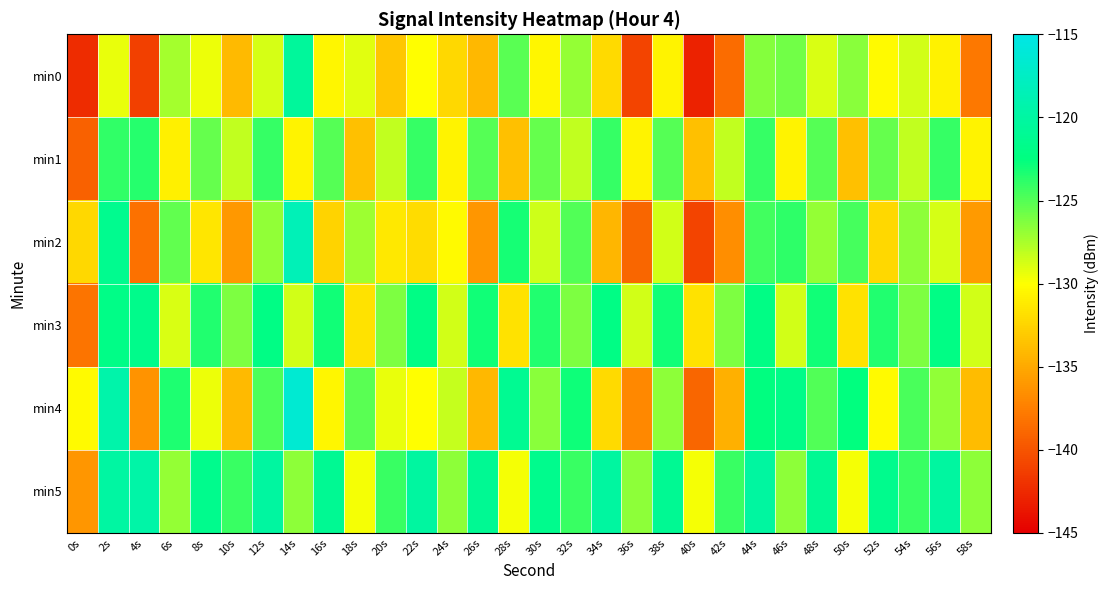

Reading left to right, transcribe all the data shown in this chart.

min0: 0s=-142.3	2s=-129.3	4s=-141.2	6s=-127.3	8s=-129.5	10s=-134.0	12s=-128.8	14s=-120.4	16s=-130.5	18s=-129.1	20s=-133.3	22s=-130.1	24s=-132.2	26s=-134.1	28s=-125.2	30s=-130.6	32s=-126.9	34s=-132.2	36s=-140.9	38s=-130.7	40s=-143.0	42s=-138.6	44s=-126.5	46s=-125.9	48s=-128.9	50s=-126.5	52s=-130.3	54s=-128.7	56s=-130.7	58s=-138.0
min1: 0s=-139.2	2s=-124.0	4s=-123.6	6s=-130.9	8s=-125.5	10s=-128.2	12s=-124.1	14s=-130.7	16s=-125.0	18s=-133.7	20s=-128.2	22s=-124.1	24s=-130.7	26s=-125.0	28s=-133.7	30s=-125.5	32s=-128.2	34s=-124.1	36s=-130.7	38s=-125.0	40s=-133.7	42s=-128.2	44s=-124.1	46s=-130.7	48s=-125.0	50s=-133.7	52s=-125.5	54s=-128.2	56s=-124.1	58s=-130.7
min2: 0s=-132.3	2s=-121.3	4s=-138.2	6s=-125.3	8s=-131.5	10s=-136.0	12s=-126.8	14s=-118.4	16s=-132.5	18s=-127.1	20s=-131.3	22s=-132.1	24s=-130.2	26s=-136.1	28s=-123.2	30s=-128.6	32s=-124.9	34s=-134.2	36s=-138.9	38s=-128.7	40s=-141.0	42s=-136.6	44s=-124.5	46s=-123.9	48s=-126.9	50s=-124.5	52s=-132.3	54s=-126.7	56s=-128.7	58s=-136.0
min3: 0s=-138.2	2s=-122.0	4s=-121.6	6s=-128.9	8s=-123.5	10s=-126.2	12s=-122.1	14s=-128.7	16s=-123.0	18s=-131.7	20s=-126.2	22s=-122.1	24s=-128.7	26s=-123.0	28s=-131.7	30s=-123.5	32s=-126.2	34s=-122.1	36s=-128.7	38s=-123.0	40s=-131.7	42s=-126.2	44s=-122.1	46s=-128.7	48s=-123.0	50s=-131.7	52s=-123.5	54s=-126.2	56s=-122.1	58s=-128.7
min4: 0s=-130.3	2s=-119.3	4s=-136.2	6s=-123.3	8s=-129.5	10s=-134.0	12s=-124.8	14s=-116.4	16s=-130.5	18s=-125.1	20s=-129.3	22s=-130.1	24s=-128.2	26s=-134.1	28s=-121.2	30s=-126.6	32s=-122.9	34s=-132.2	36s=-136.9	38s=-126.7	40s=-139.0	42s=-134.6	44s=-122.5	46s=-121.9	48s=-124.9	50s=-122.5	52s=-130.3	54s=-124.7	56s=-126.7	58s=-134.0
min5: 0s=-136.2	2s=-120.0	4s=-119.6	6s=-126.9	8s=-121.5	10s=-124.2	12s=-120.1	14s=-126.7	16s=-121.0	18s=-129.7	20s=-124.2	22s=-120.1	24s=-126.7	26s=-121.0	28s=-129.7	30s=-121.5	32s=-124.2	34s=-120.1	36s=-126.7	38s=-121.0	40s=-129.7	42s=-124.2	44s=-120.1	46s=-126.7	48s=-121.0	50s=-129.7	52s=-121.5	54s=-124.2	56s=-120.1	58s=-126.7